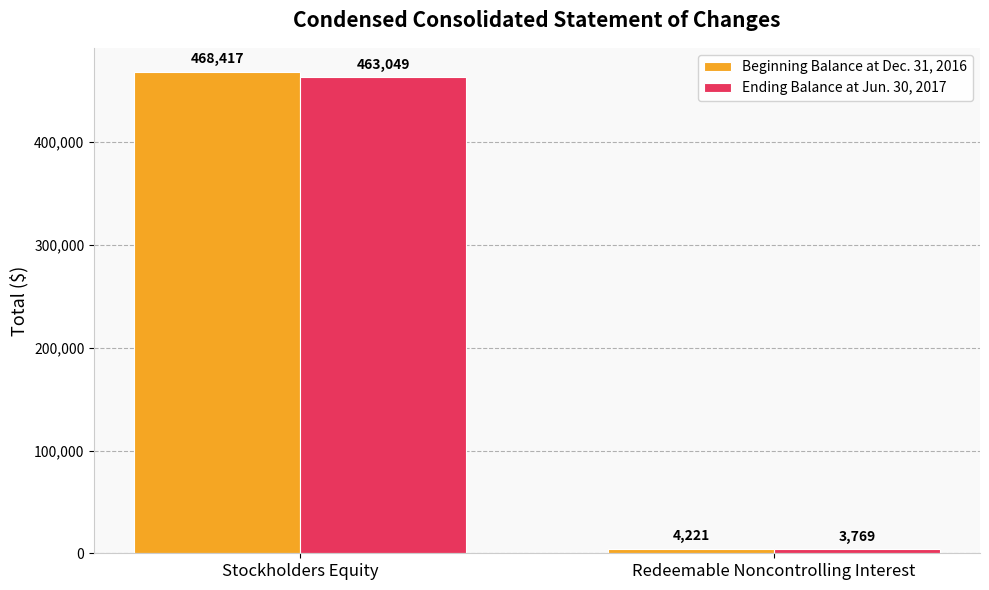

What is the difference between the maximum and minimum values in the Ending Balance at Jun. 30, 2017 series?

459280